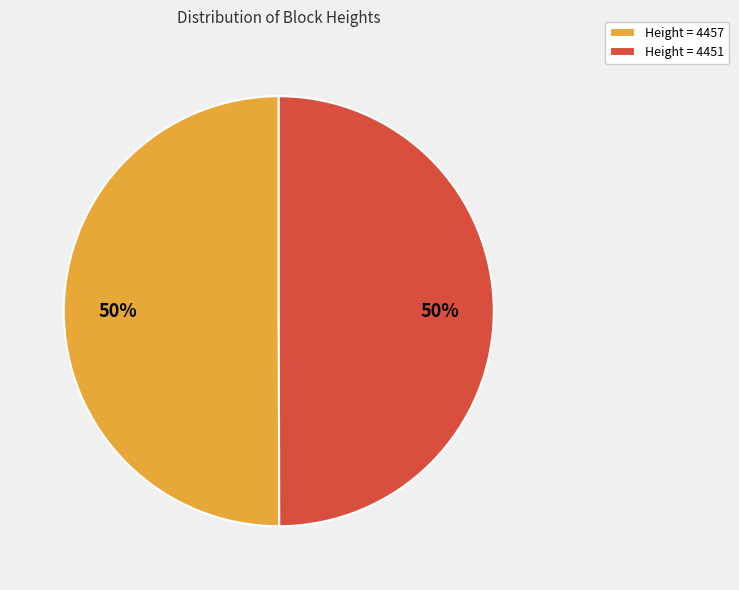

Is the sum of Height = 4457 and Height = 4451 greater than half?

Yes